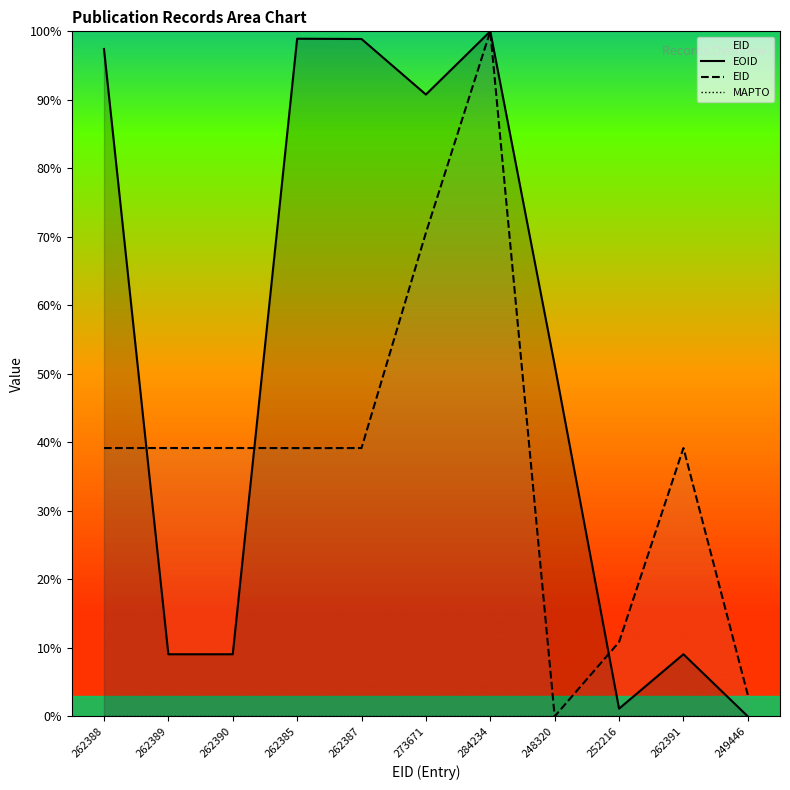

What is the spread (max minus min) of values at 262387?

98.9